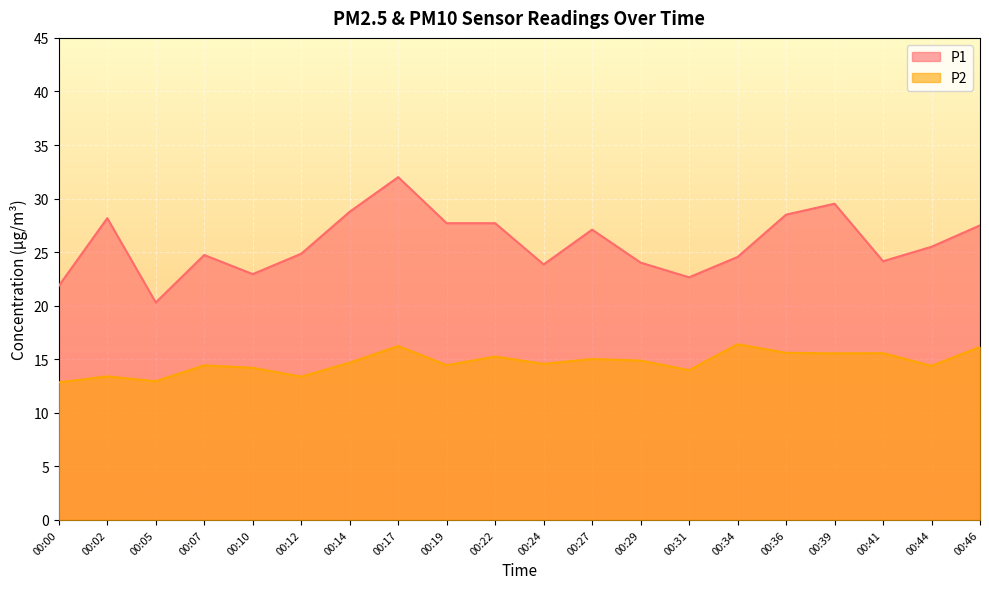

At which category is the sum across all series the highest?

00:17